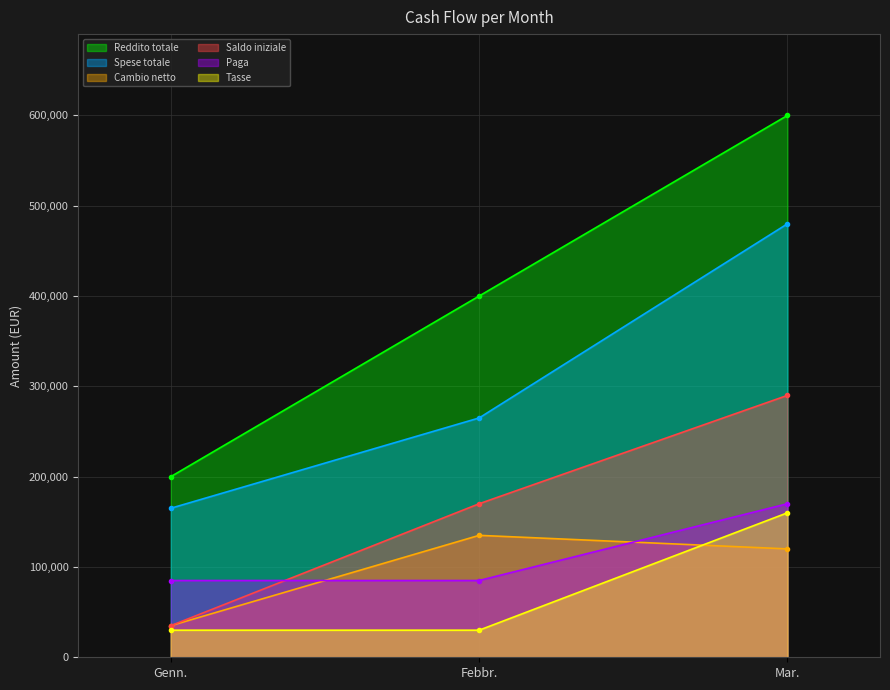

Reading left to right, list all the values displayed in this chart.

Reddito totale: 200000	400000	600000
Spese totale: 165000	265000	480000
Cambio netto: 35000	135000	120000
Saldo iniziale: 35000	170000	290000
Paga: 85000	85000	170000
Tasse: 30000	30000	160000